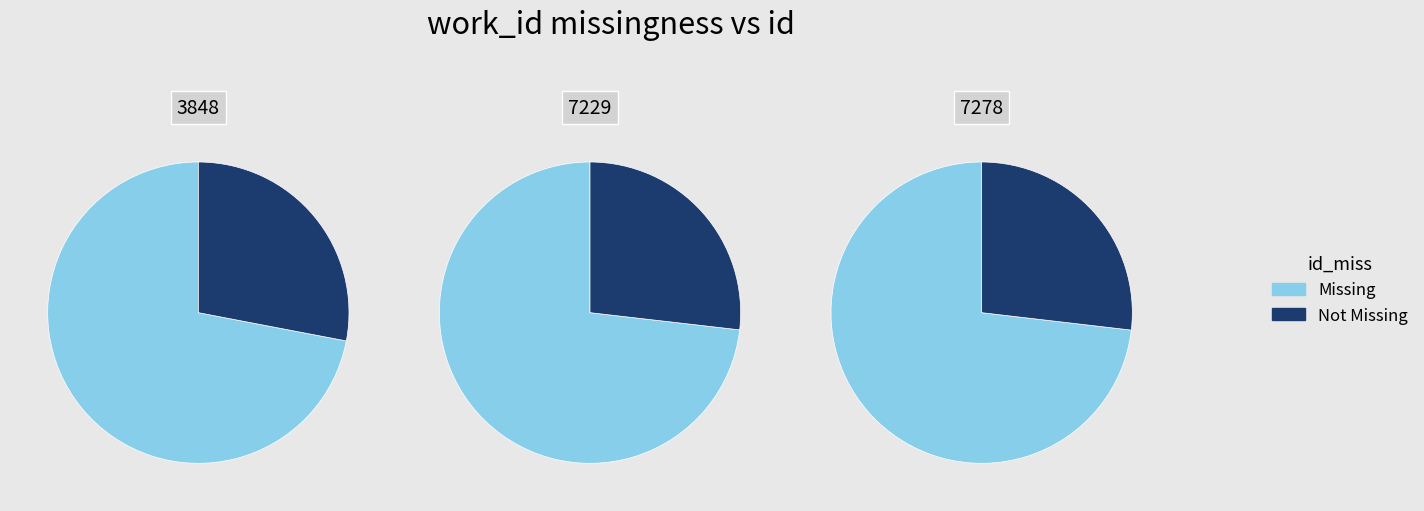

Which slice is the largest?

7278